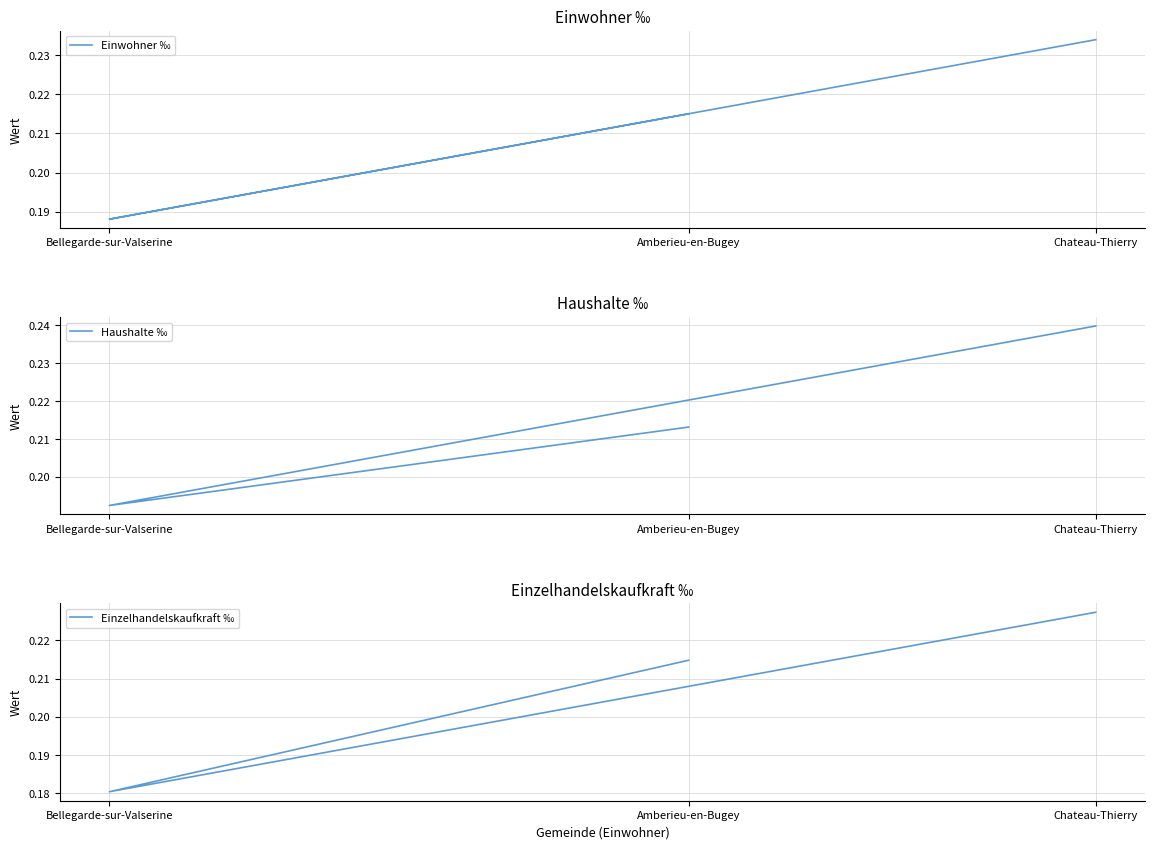

What position from the left is Bellegarde-sur-Valserine?

2